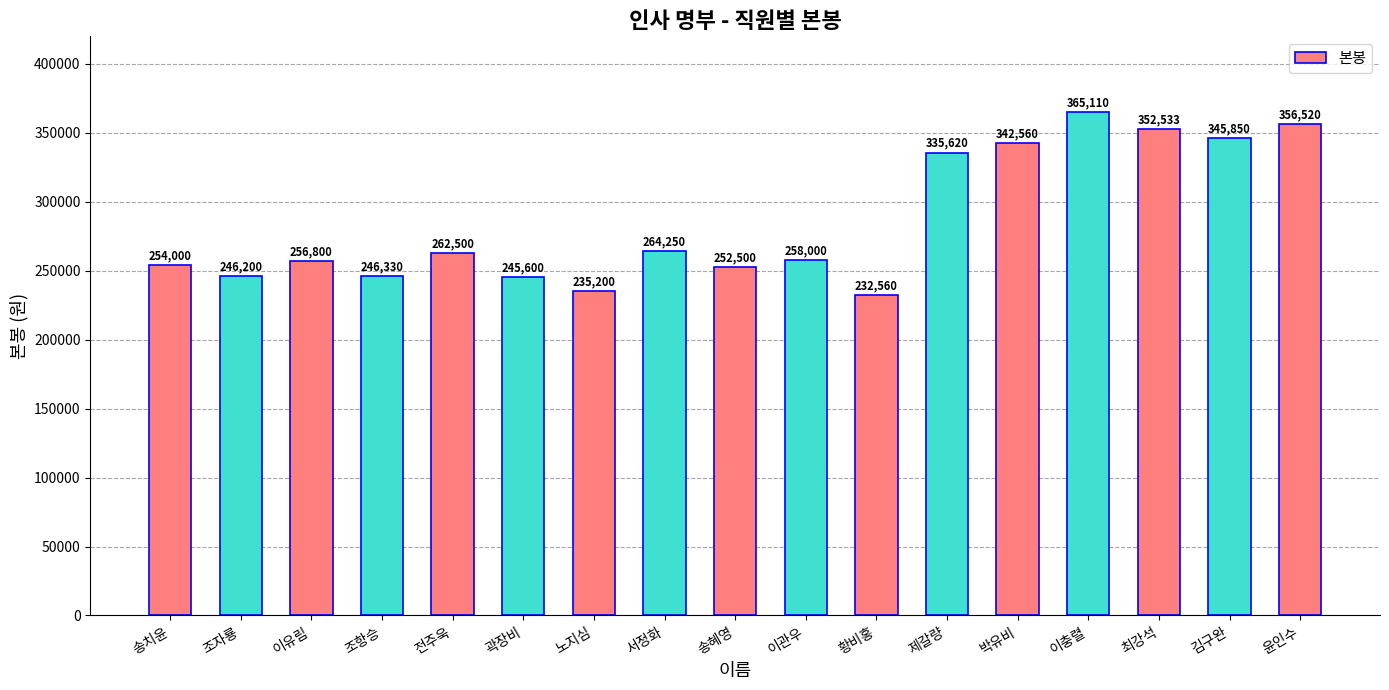

What is the value of the 13th bar from the left?

342560